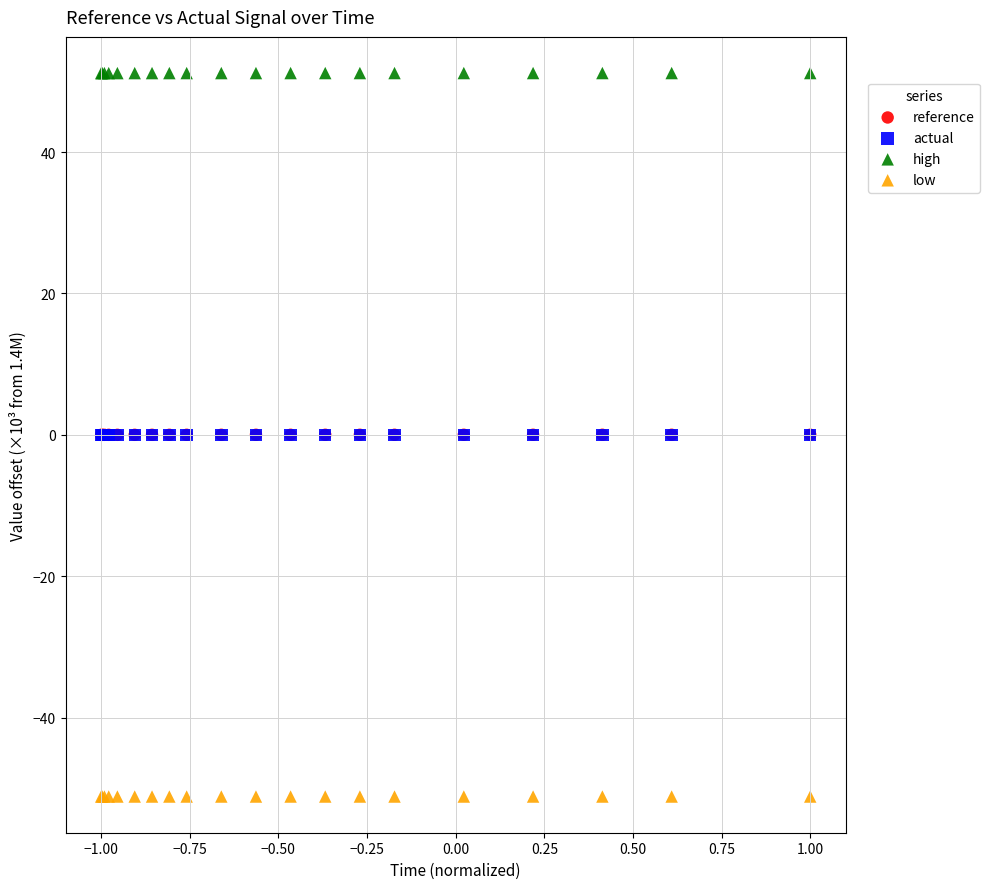

What are all the series names shown in the legend?

reference, actual, high, low